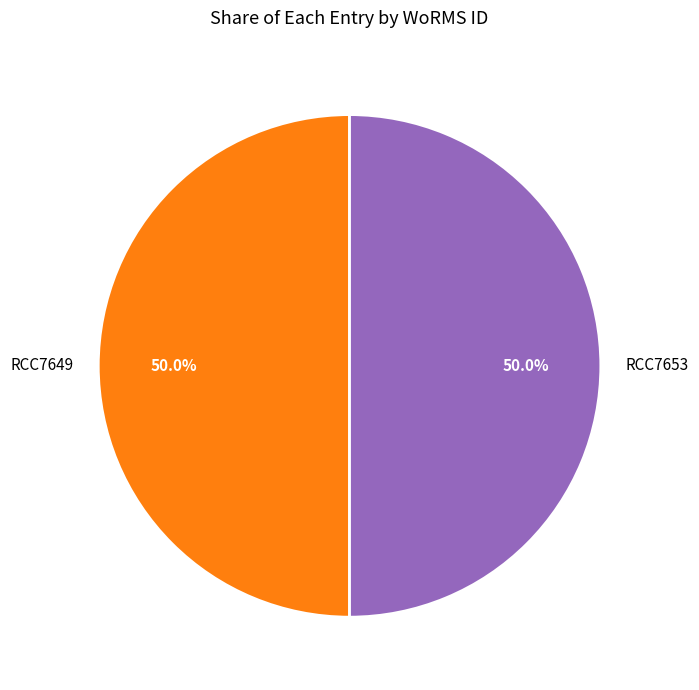

What portion of the pie excludes RCC7649?

50.0%